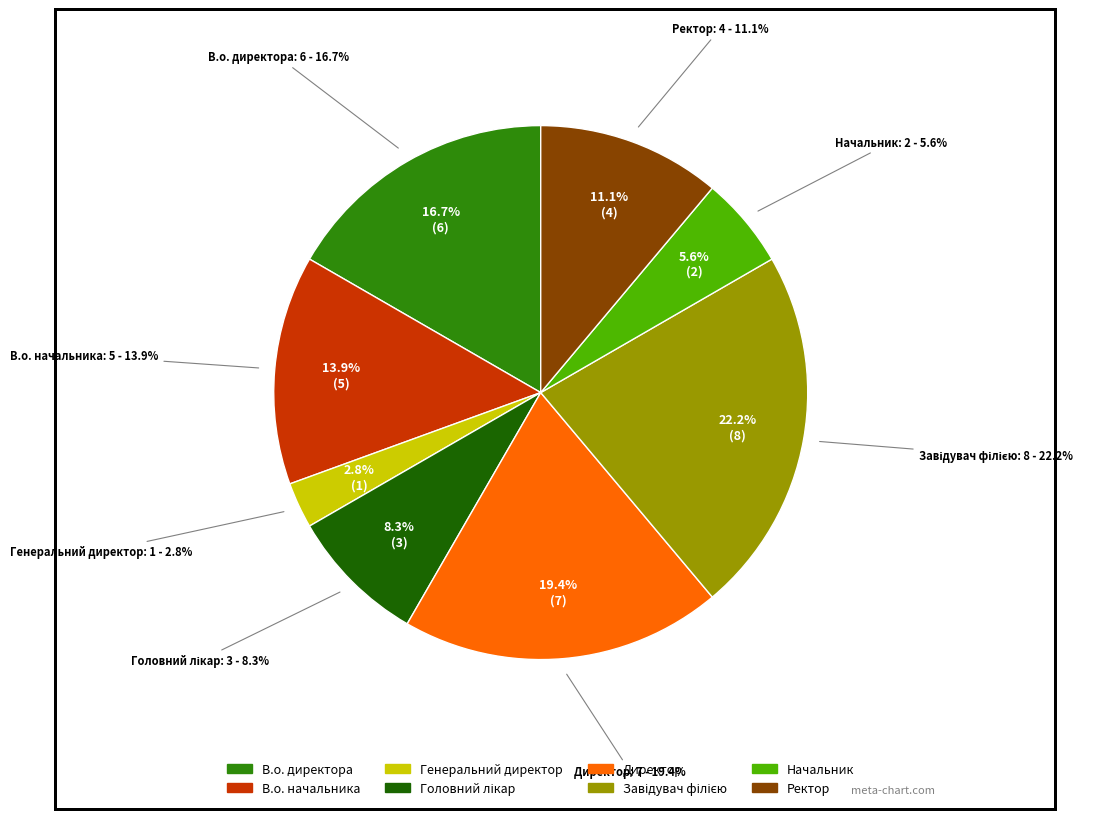

How much of the chart is everything except Директор?

80.6%